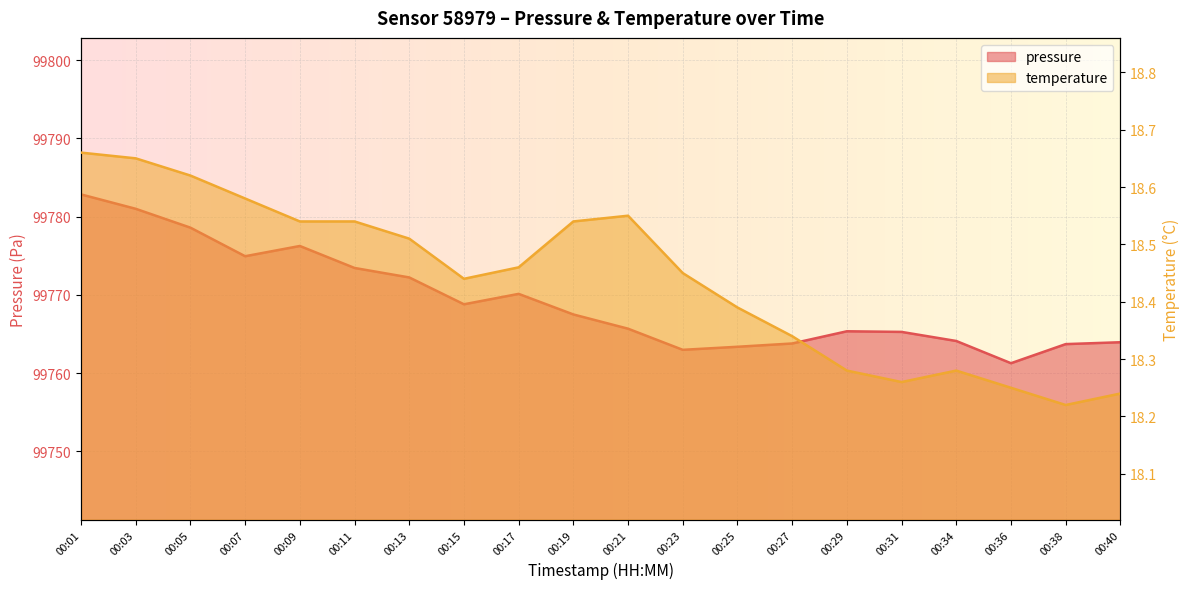

At which category does temperature reach its first local peak?

00:21